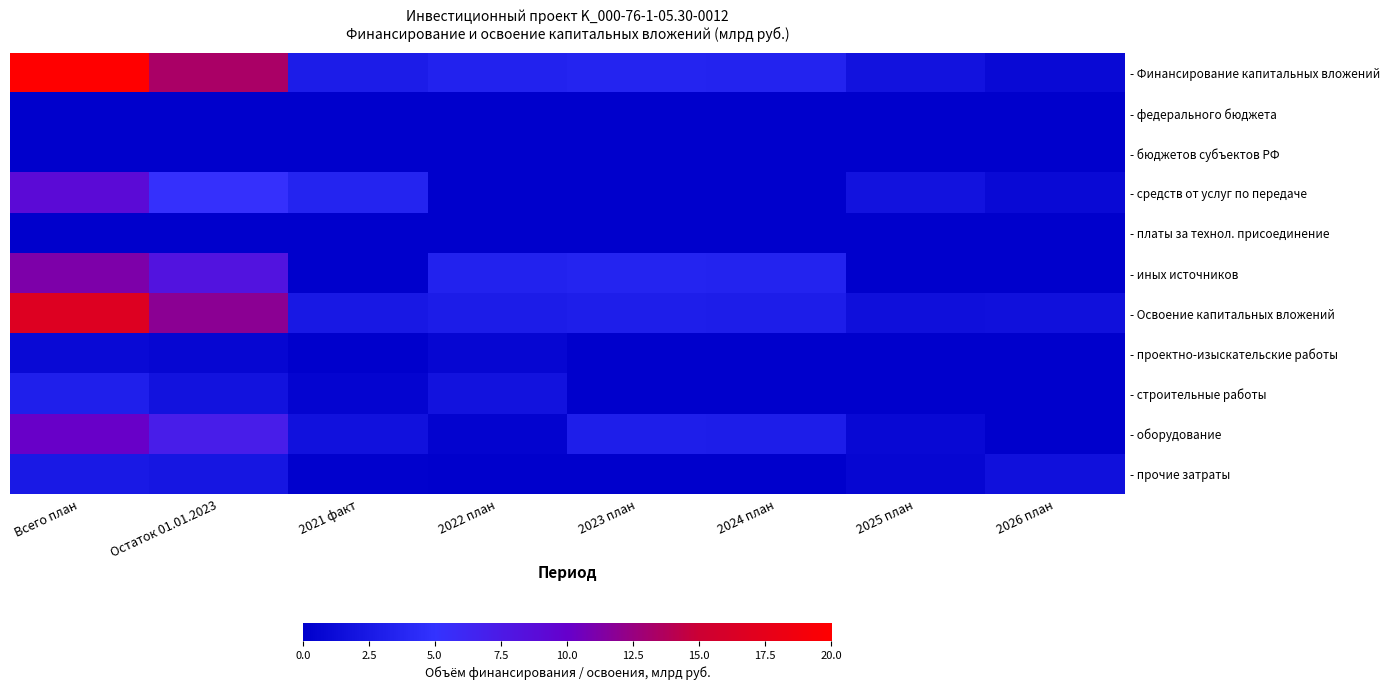

Reading right to left, list all the values displayed in this chart.

- Финансирование капитальных вложений: 2026 план=1.0	2025 план=1.8	2024 план=3.5	2023 план=3.6	2022 план=3.4	2021 факт=2.8	Остаток 01.01.2023=13.3	Всего план=20.0
- федерального бюджета: 2026 план=0.0	2025 план=0.0	2024 план=0.0	2023 план=0.0	2022 план=0.0	2021 факт=0.0	Остаток 01.01.2023=0.0	Всего план=0.0
- бюджетов субъектов РФ: 2026 план=0.0	2025 план=0.0	2024 план=0.0	2023 план=0.0	2022 план=0.0	2021 факт=0.0	Остаток 01.01.2023=0.0	Всего план=0.0
- средств от услуг по передаче: 2026 план=1.0	2025 план=1.8	2024 план=0.0	2023 план=0.0	2022 план=0.0	2021 факт=3.7	Остаток 01.01.2023=5.3	Всего план=8.9
- платы за технол. присоединение: 2026 план=0.0	2025 план=0.0	2024 план=0.0	2023 план=0.0	2022 план=0.0	2021 факт=0.0	Остаток 01.01.2023=0.0	Всего план=0.0
- иных источников: 2026 план=0.0	2025 план=0.0	2024 план=3.5	2023 план=3.6	2022 план=3.4	2021 факт=-0.8	Остаток 01.01.2023=8.1	Всего план=11.1
- Освоение капитальных вложений: 2026 план=1.6	2025 план=1.5	2024 план=2.9	2023 план=3.0	2022 план=2.9	2021 факт=2.5	Остаток 01.01.2023=11.9	Всего план=16.7
- проектно-изыскательские работы: 2026 план=0.0	2025 план=0.0	2024 план=0.0	2023 план=0.0	2022 план=0.7	2021 факт=0.0	Остаток 01.01.2023=0.7	Всего план=1.0
- строительные работы: 2026 план=0.0	2025 план=0.0	2024 план=0.0	2023 план=0.0	2022 план=1.8	2021 факт=0.5	Остаток 01.01.2023=1.8	Всего план=3.1
- оборудование: 2026 план=0.0	2025 план=0.9	2024 план=2.9	2023 план=3.0	2022 план=0.3	2021 факт=1.8	Остаток 01.01.2023=7.1	Всего план=10.1
- прочие затраты: 2026 план=1.6	2025 план=0.6	2024 план=0.0	2023 план=0.0	2022 план=0.0	2021 факт=0.2	Остаток 01.01.2023=2.2	Всего план=2.5